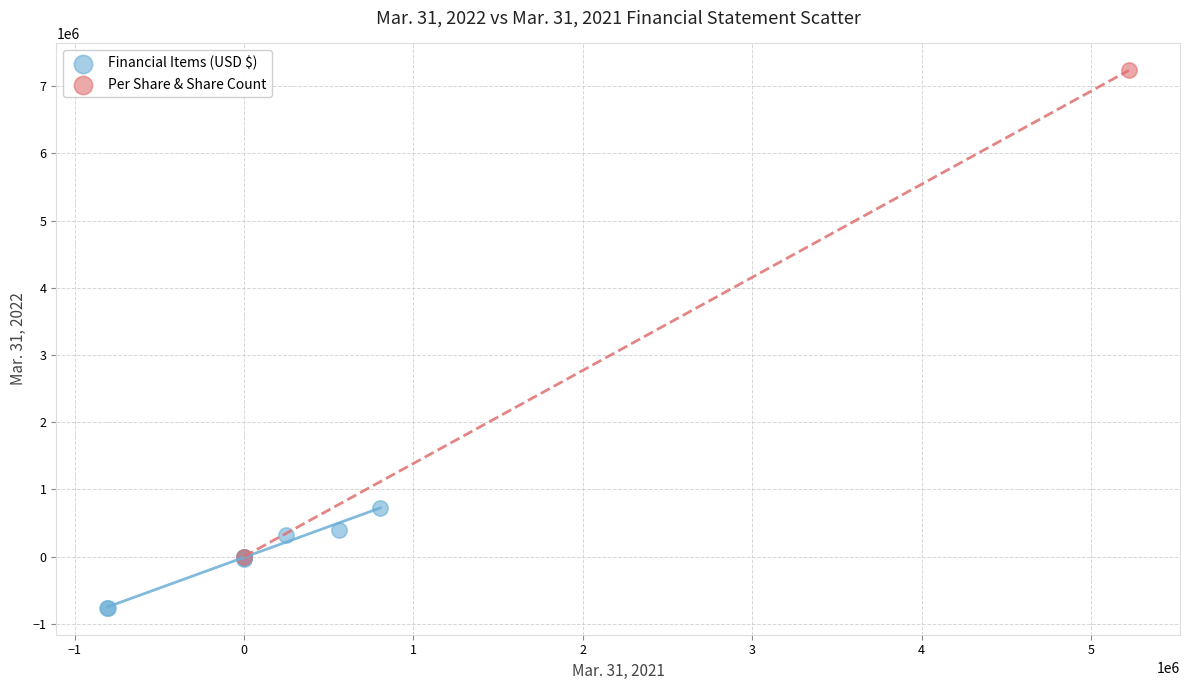

Which series contains the lowest Y value?

Financial Items (USD $)